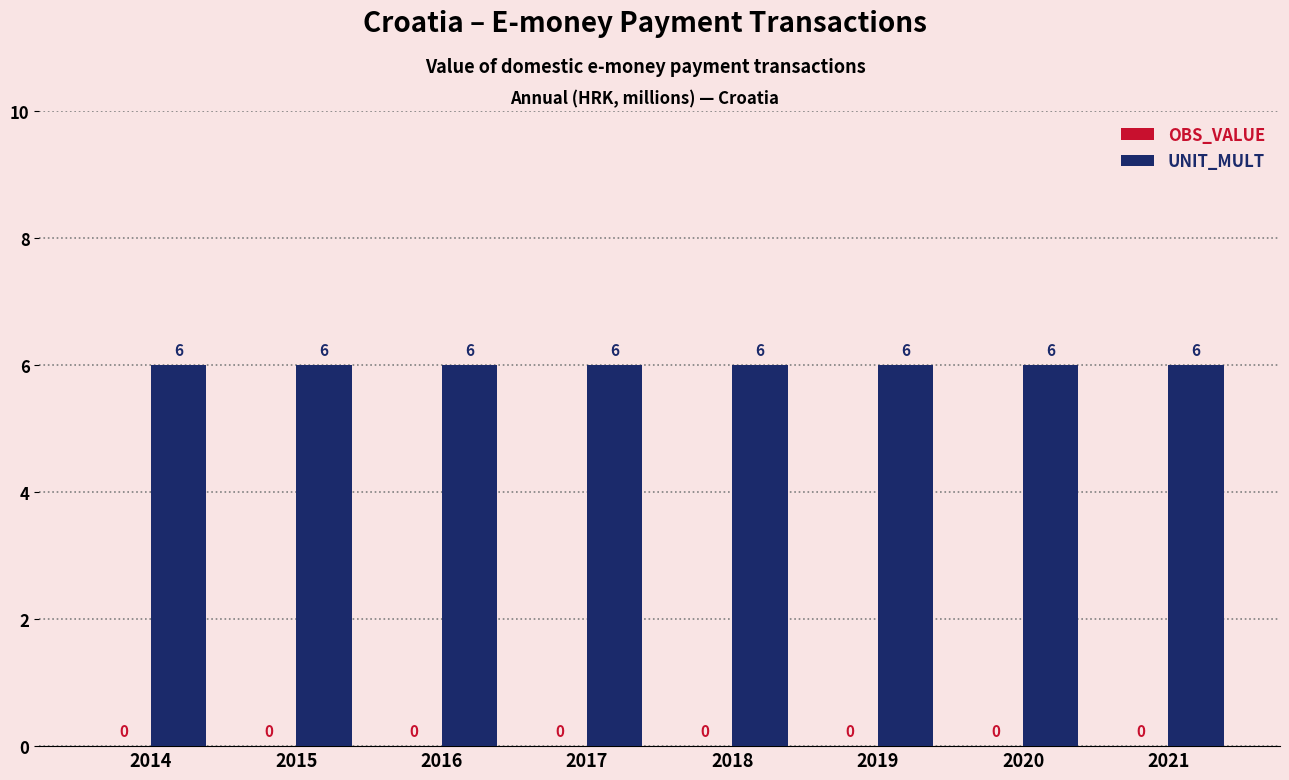

At which category is the sum across all series the highest?

2014